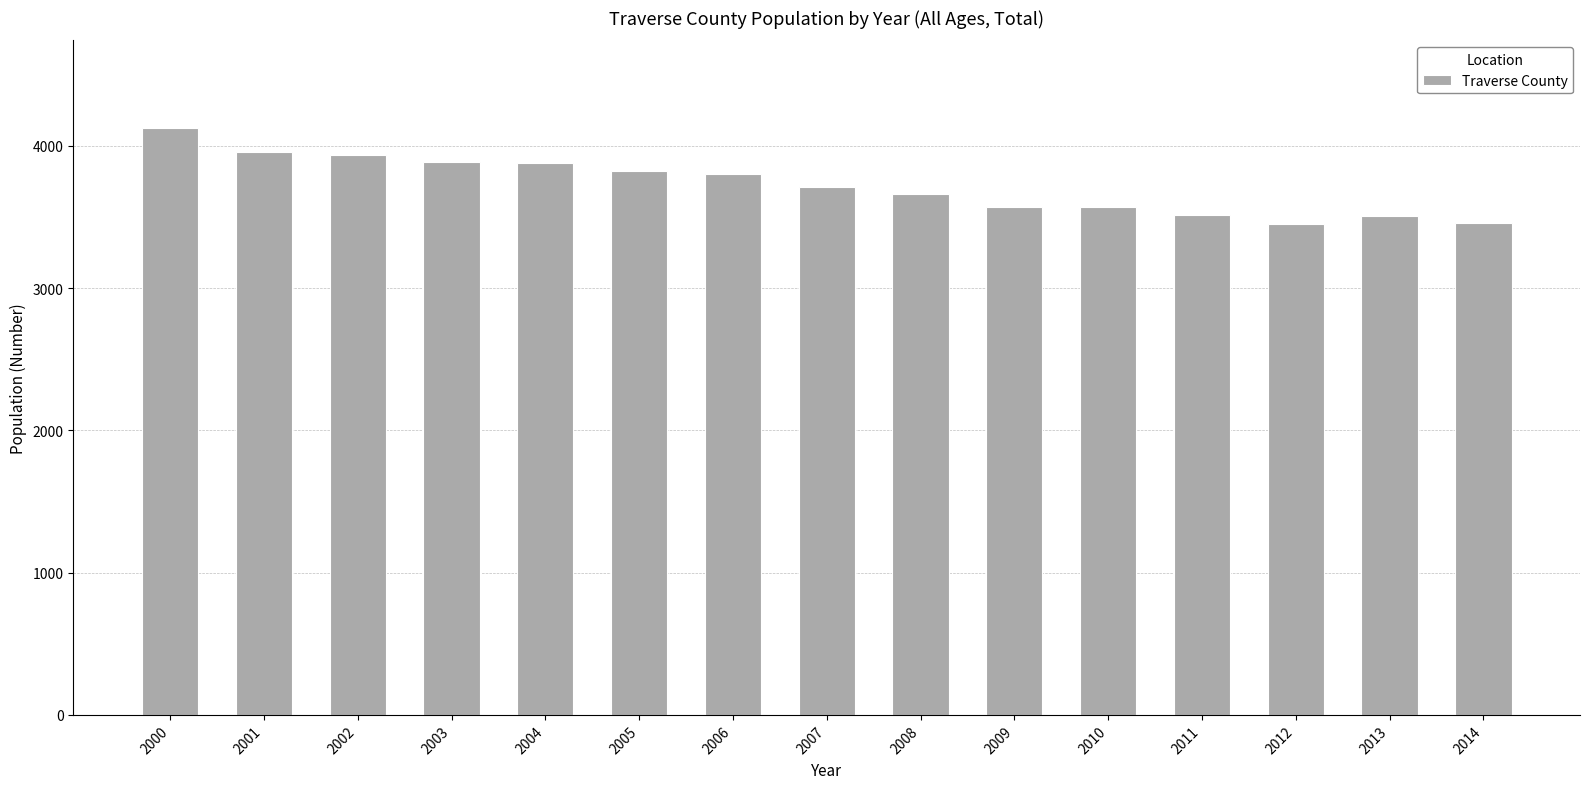

What is the greatest value displayed?

4123